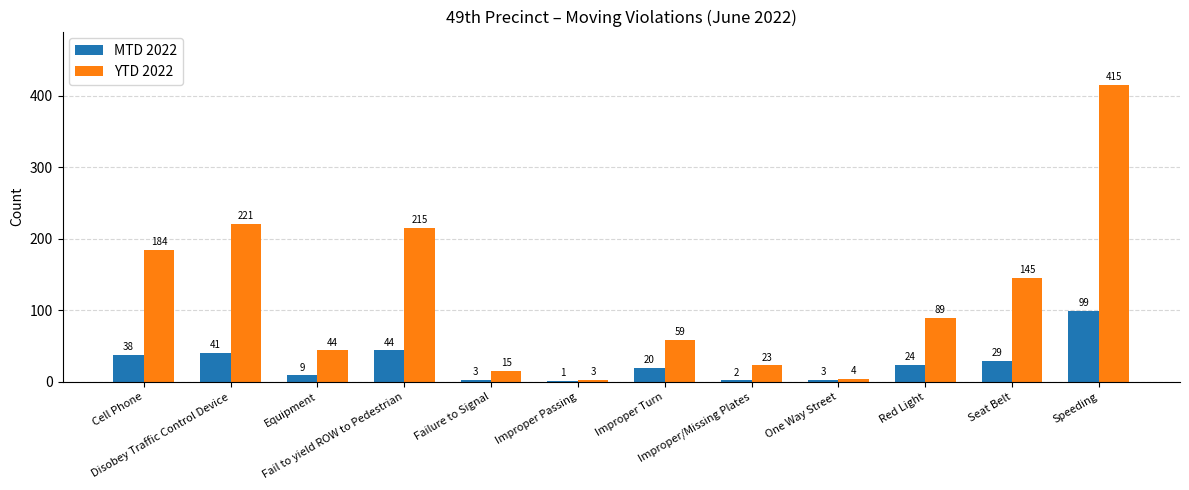

Which series has the largest total across all categories?

YTD 2022